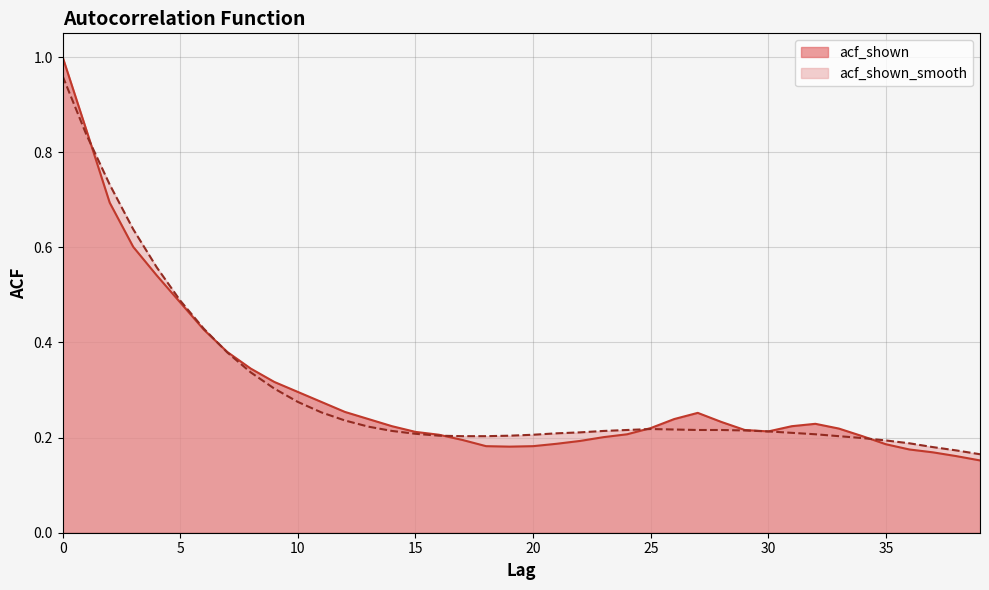

The value of acf_shown_smooth at 32 is 0.1. True or false?

False